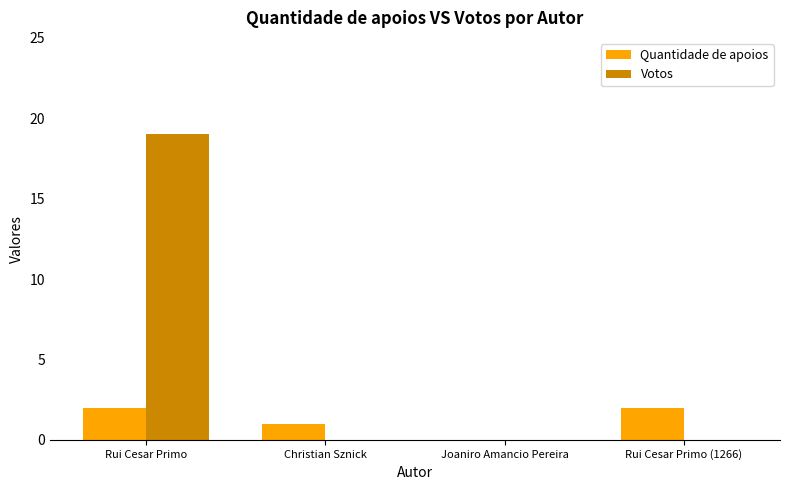

What is the highest value of the Quantidade de apoios series?

2